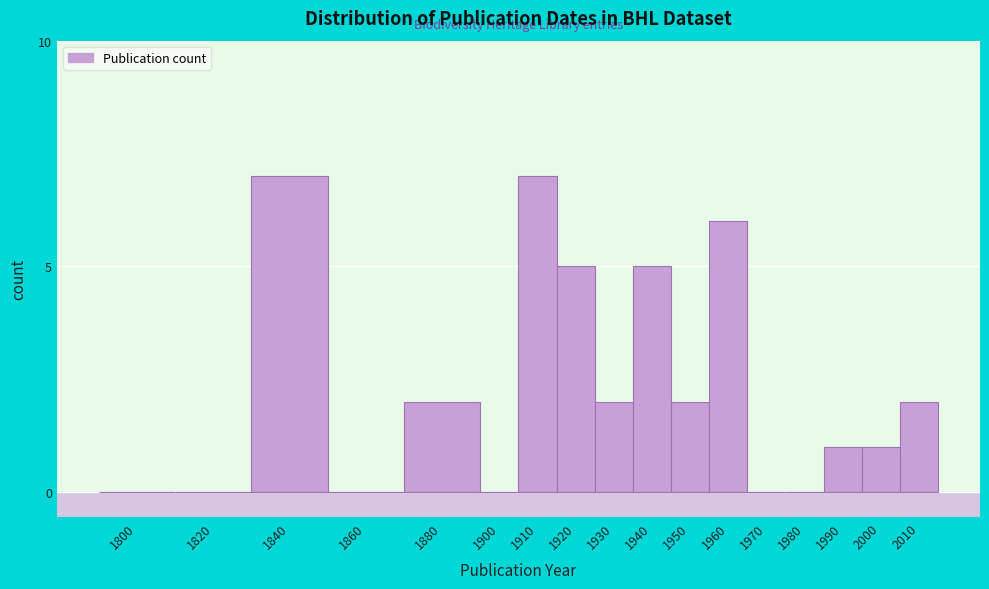

Reading left to right, list all the values displayed in this chart.

1800=0	1820=0	1840=7	1860=0	1880=2	1900=0	1910=7	1920=5	1930=2	1940=5	1950=2	1960=6	1970=0	1980=0	1990=1	2000=1	2010=2